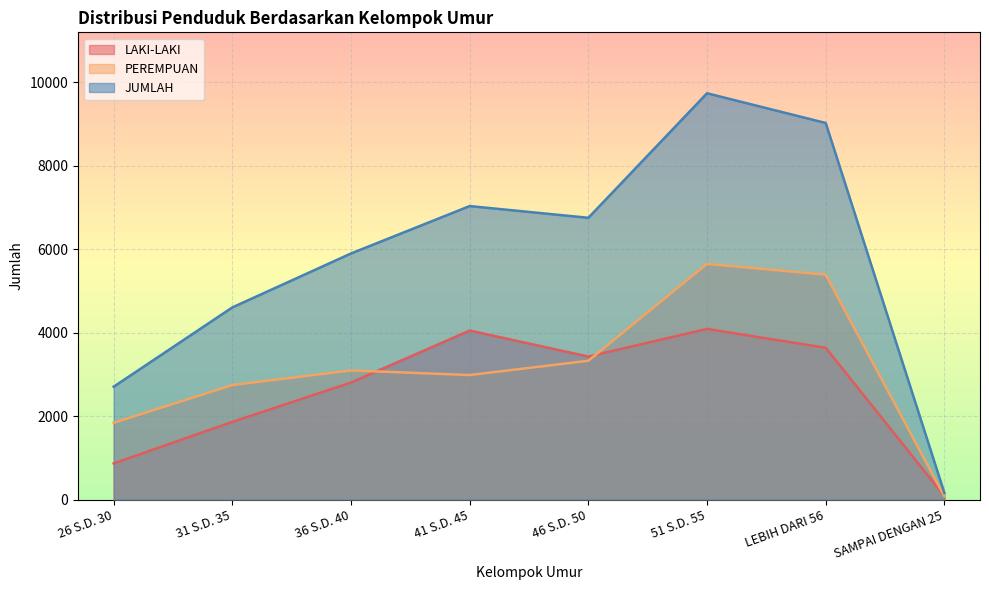

True or false: LAKI-LAKI has more than 1 points higher than both neighbors.

True